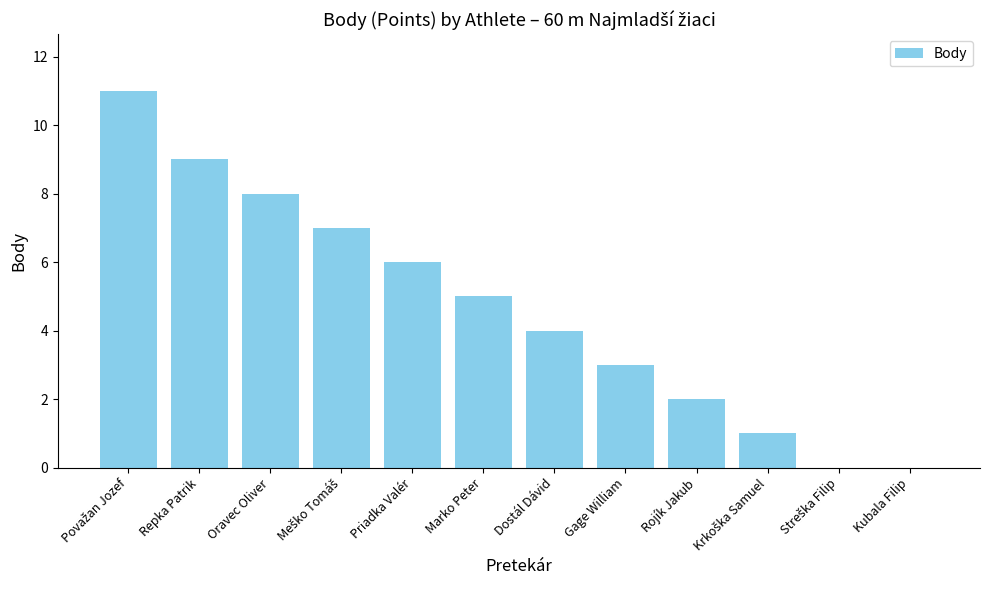

What value does the data have at Priadka Valér?

6